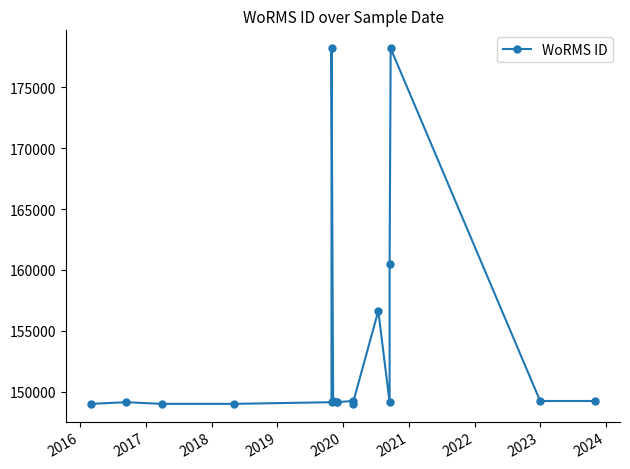

The chart shows a value of 149126 at 2023. True or false?

True